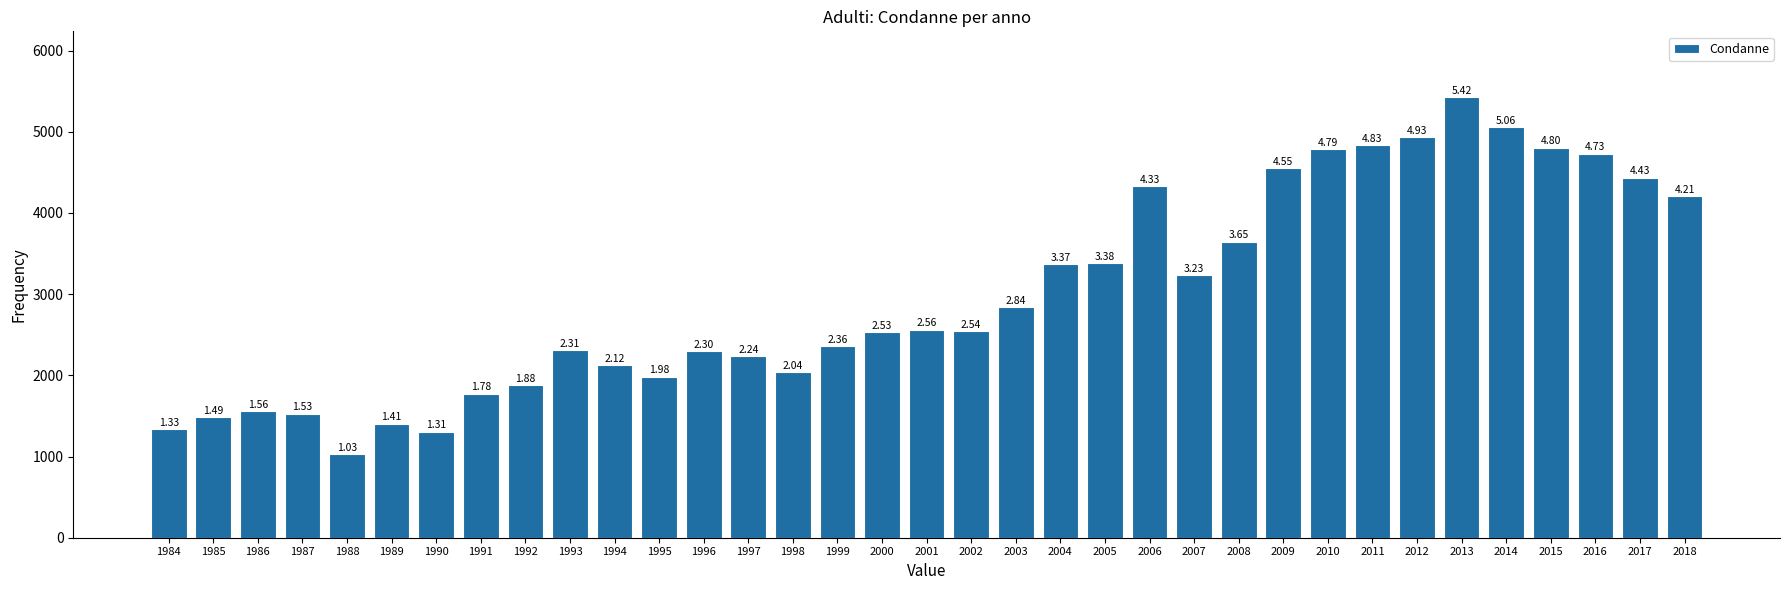

Are the bars horizontal?

No